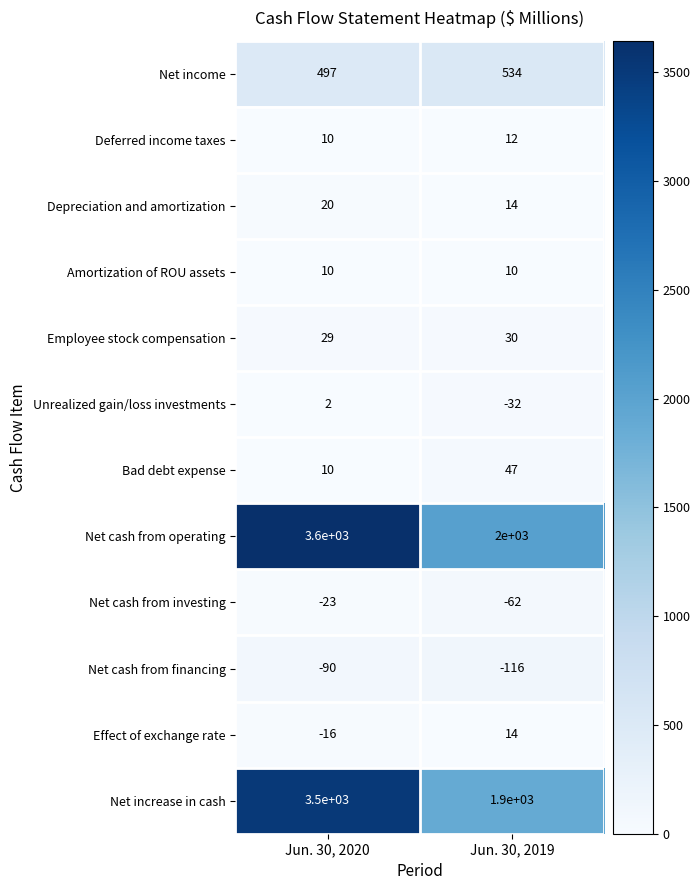

What is the sum of all Employee stock compensation values?

59